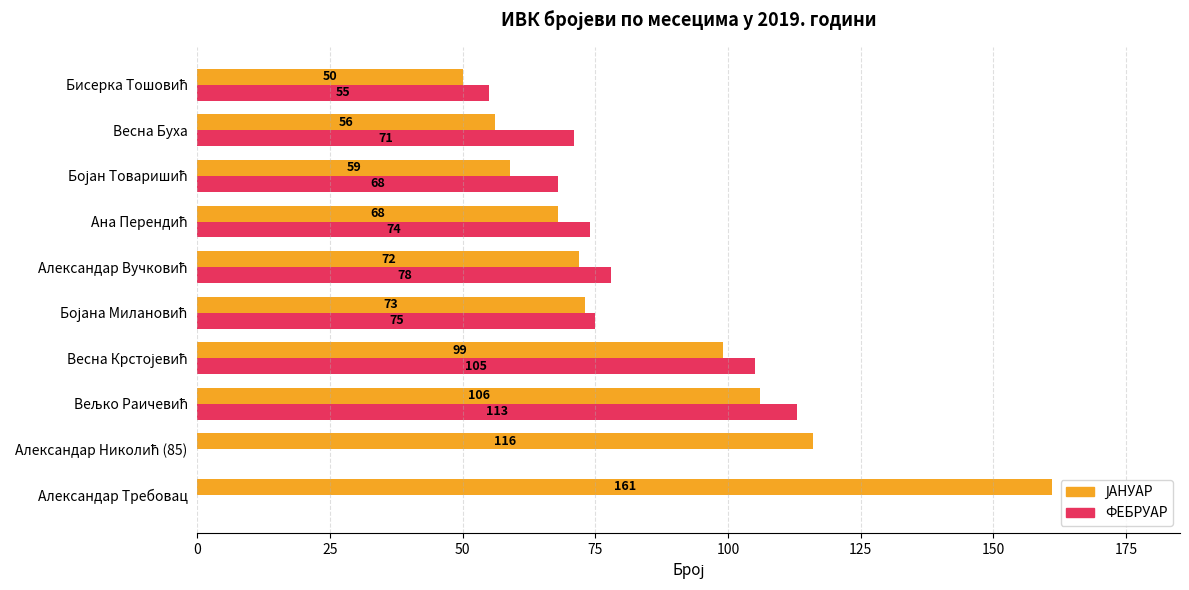

Is it true that ФЕБРУАР equals 56 at Александар Требовац?

False